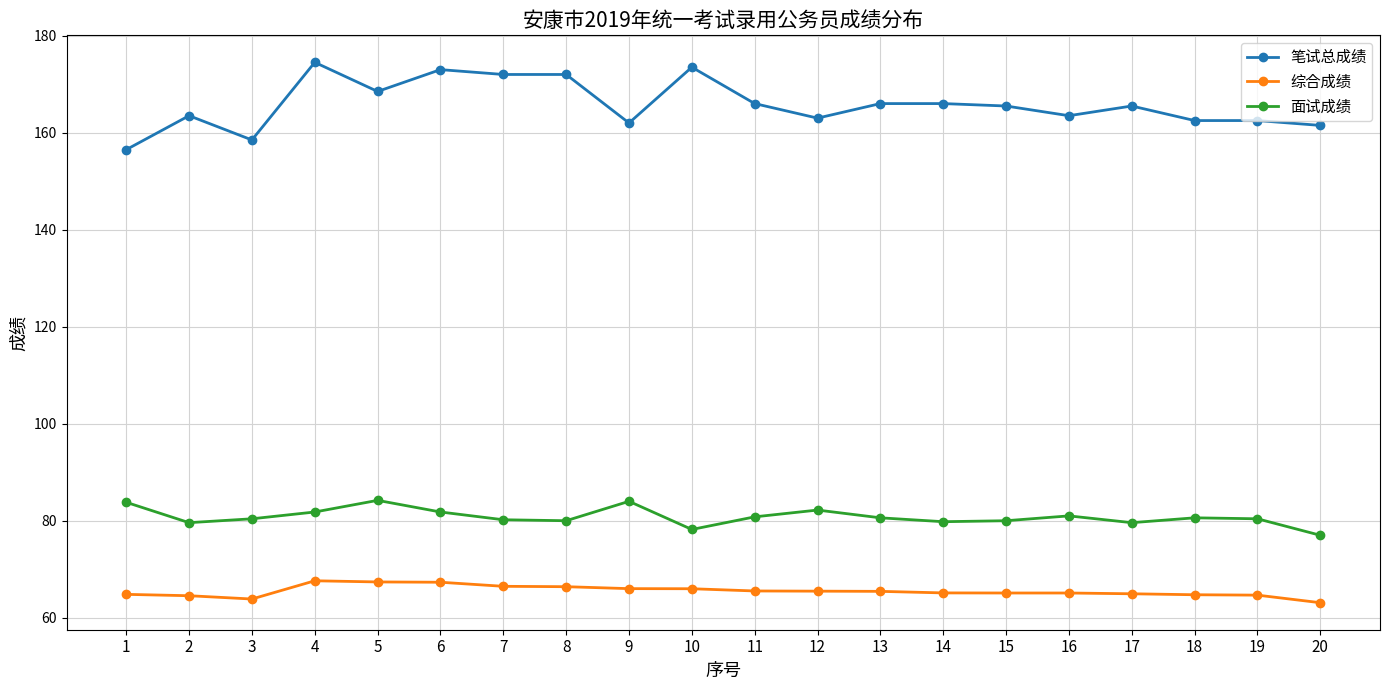

Is the value of 综合成绩 at 19 greater than the value of 笔试总成绩 at 10?

No